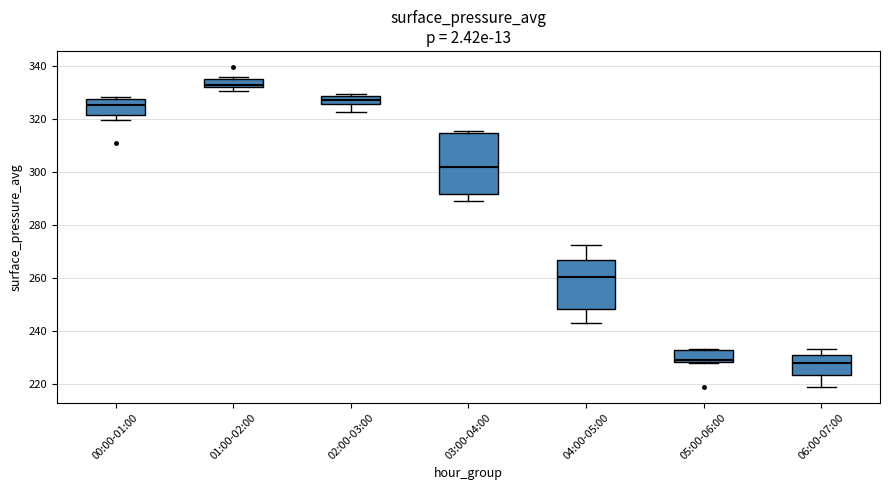

Comparing the boxes themselves (not the whiskers), which one is the tallest?

03:00-04:00